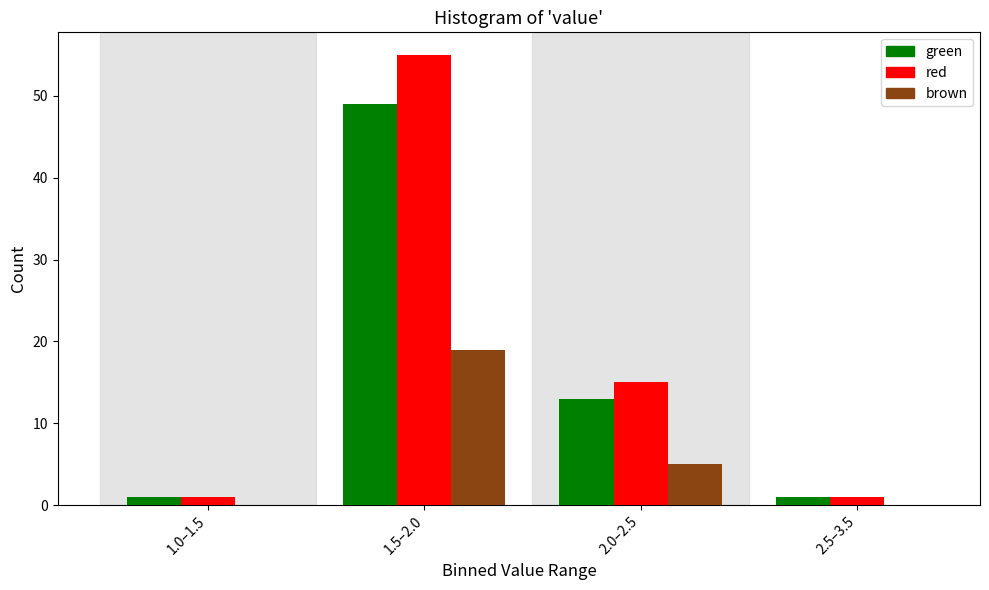

Reading left to right, what are all the values shown in this chart?

green: 1.0–1.5=1	1.5–2.0=49	2.0–2.5=13	2.5–3.5=1
red: 1.0–1.5=1	1.5–2.0=55	2.0–2.5=15	2.5–3.5=1
brown: 1.0–1.5=0	1.5–2.0=19	2.0–2.5=5	2.5–3.5=0